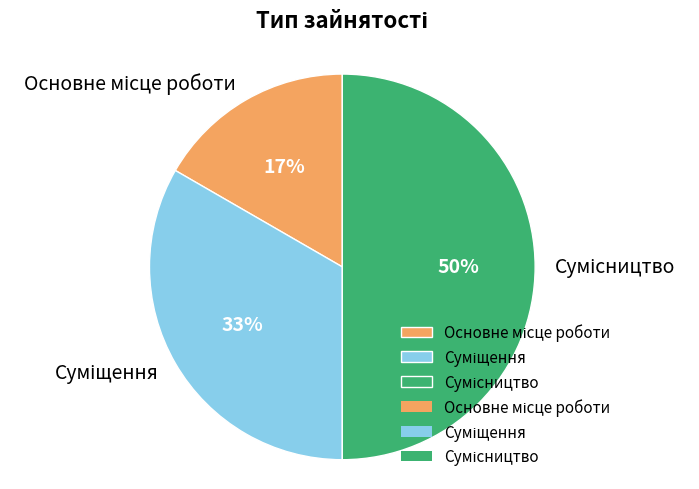

To the nearest percent, what is the average slice percentage?

33%